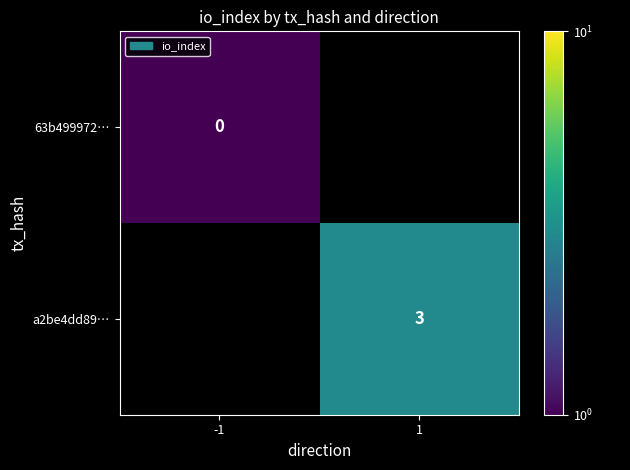

True or false: a2be4dd89… has a value of 1.7 at 1.

False